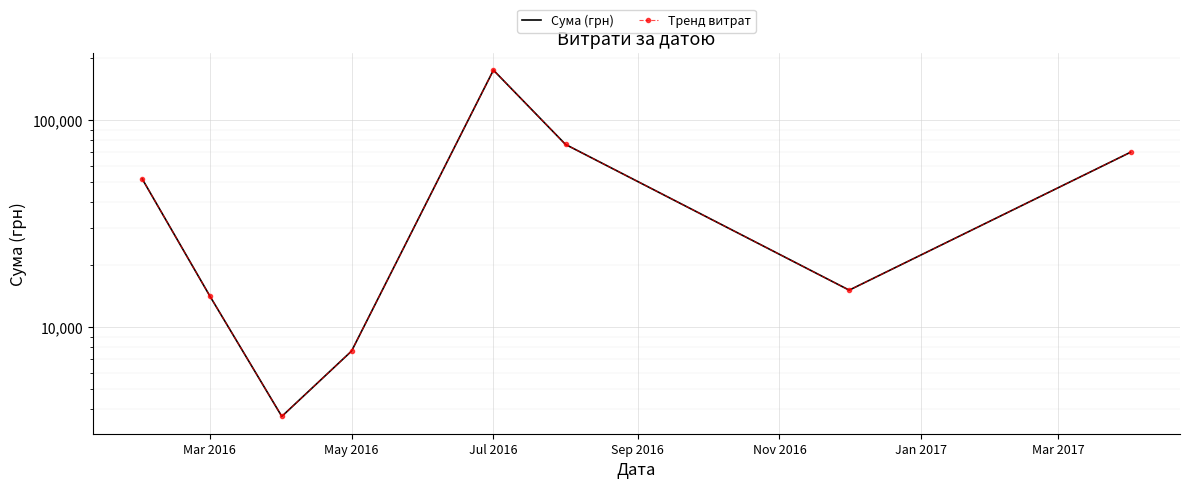

Which has a higher value, Jan 2017 or Mar 2016?

Jan 2017